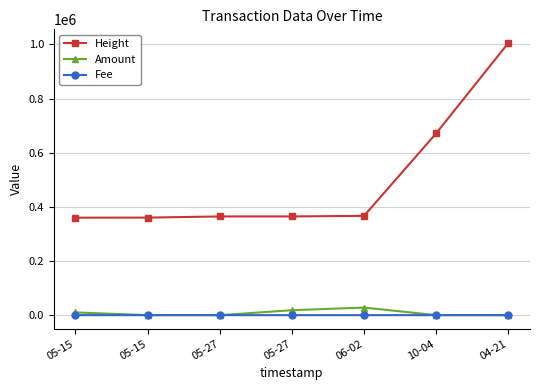

What are all the series names shown in the legend?

Height, Amount, Fee